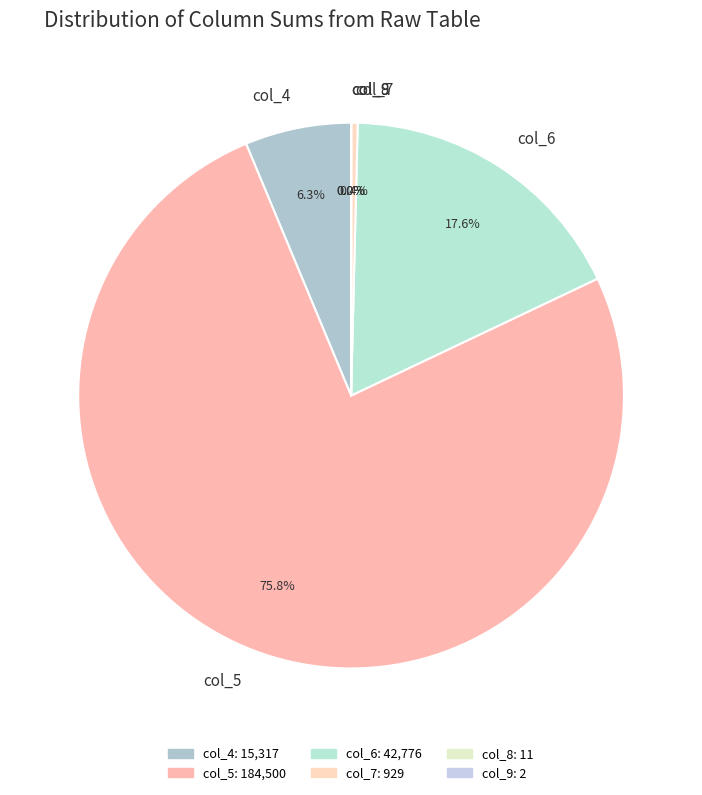

What portion of the pie excludes col_6?

82.4%